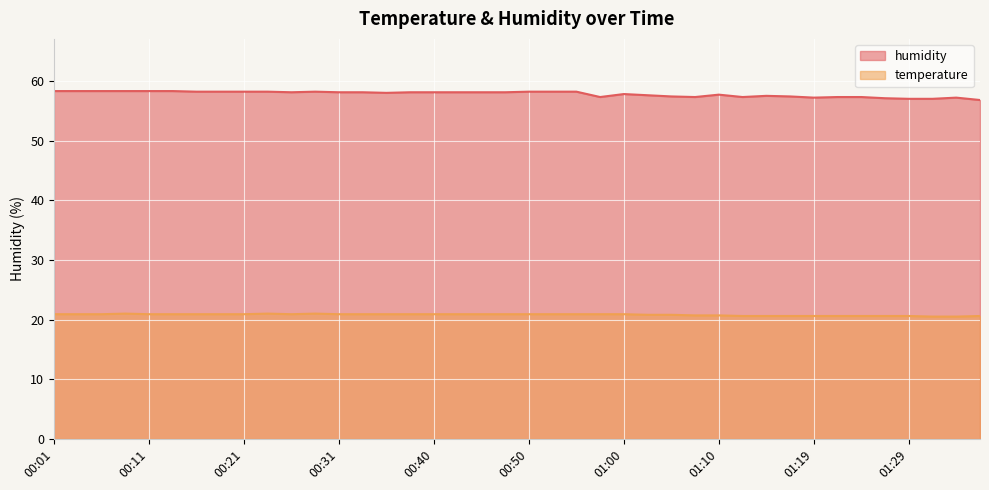

What is the value of the humidity point at the 30th from the left?

57.3